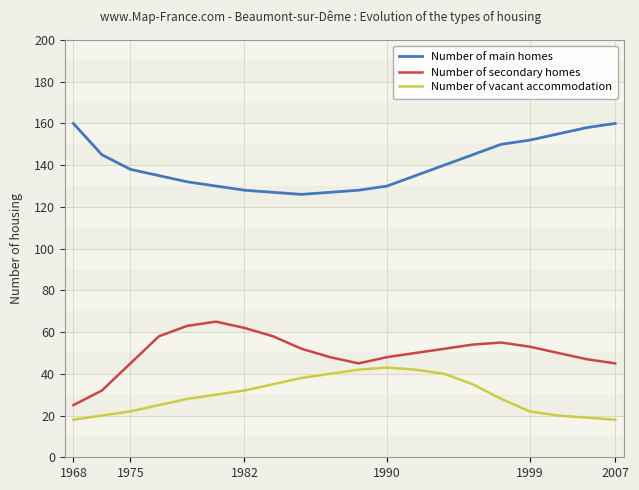

What is the sum of all Number of vacant accommodation values?

597